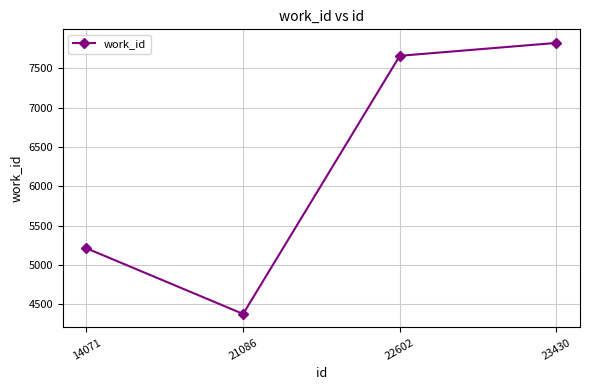

What is the sum of the values at 21086 and 14071?

9594